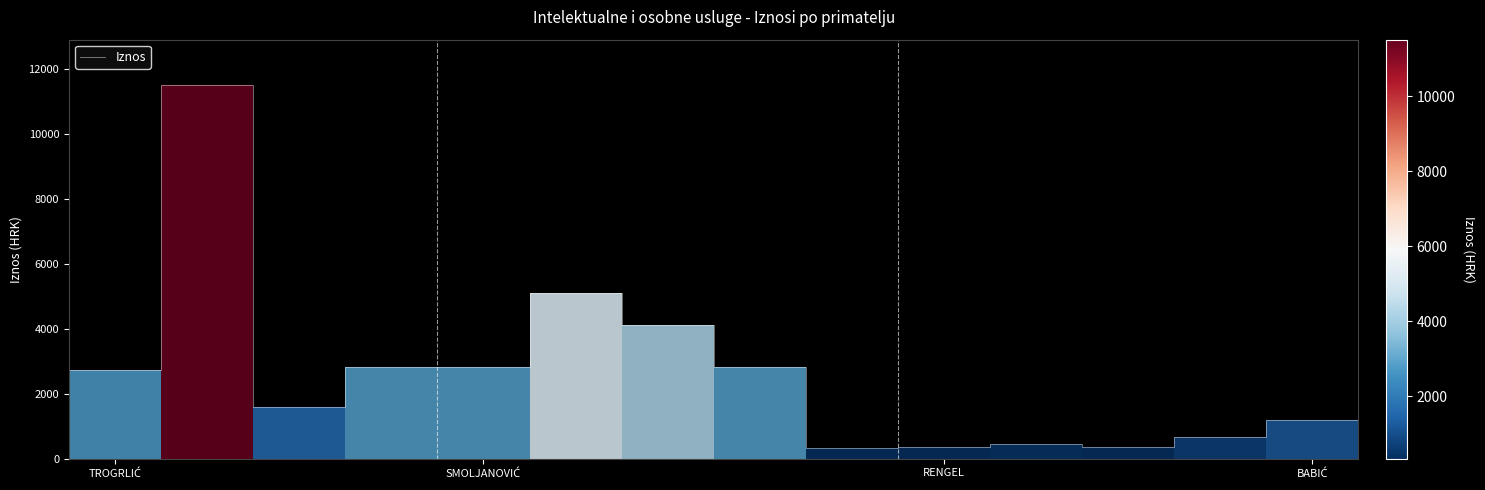

True or false: the data shows 603.6 at 18.

False